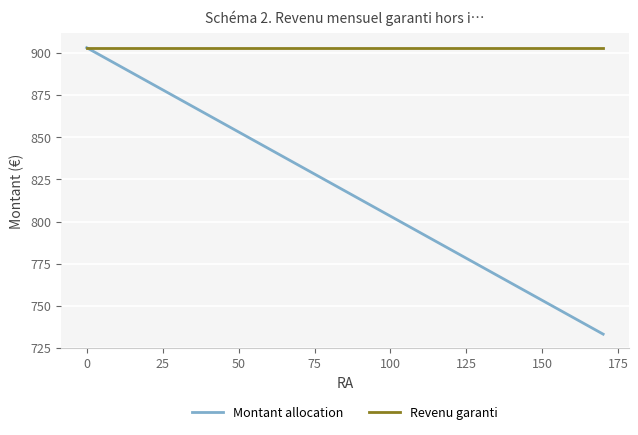

Which series has the largest total across all categories?

Revenu garanti